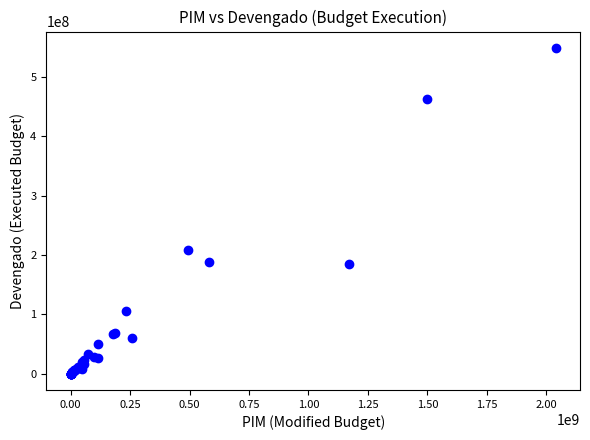

What Y value in the scatter plot is closest to 274448628?

208199398.4